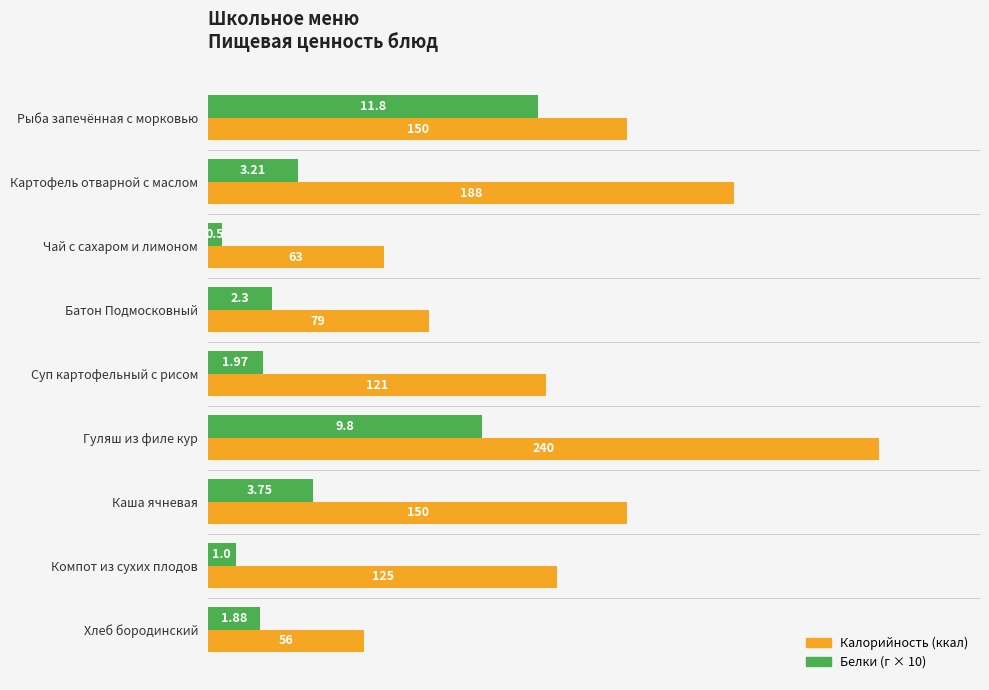

Which category has the highest value across all series?

Гуляш из филе кур